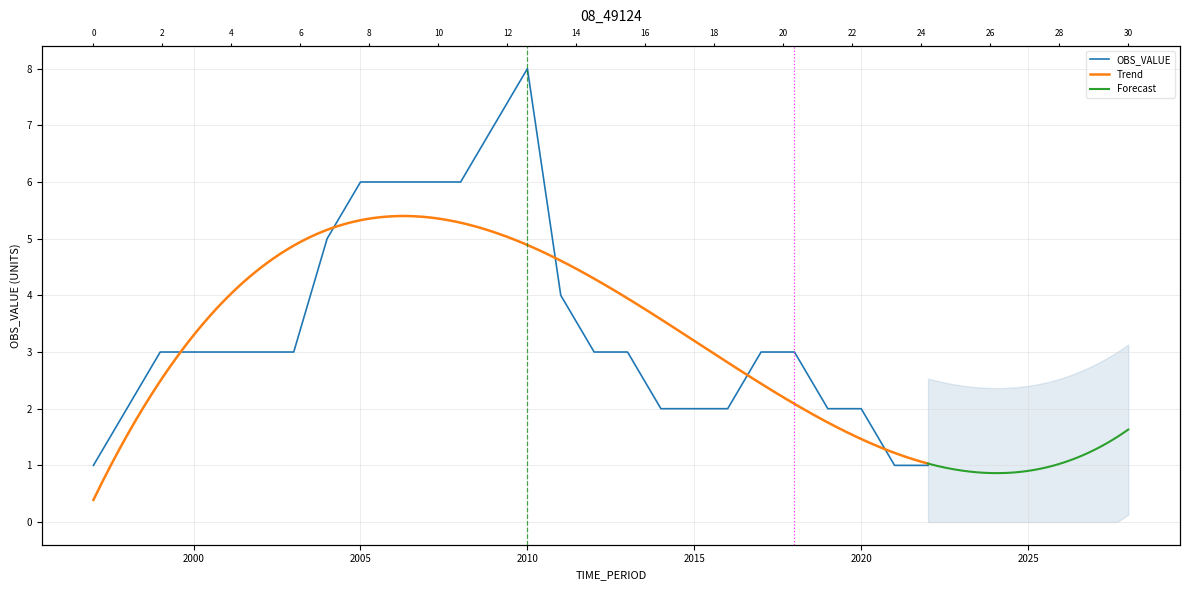

How many interior local peaks (higher than both neighbors) does the data have?

1